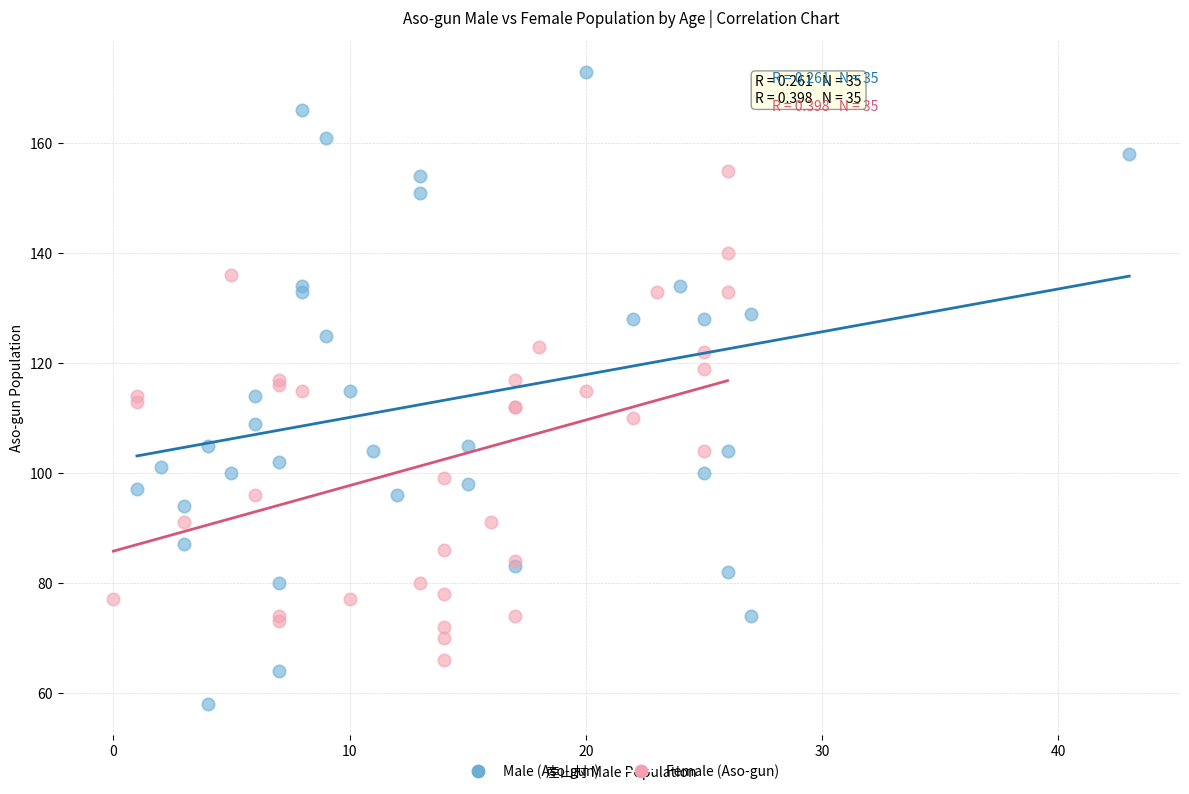

Which series contains the lowest Y value?

Male (Aso-gun)